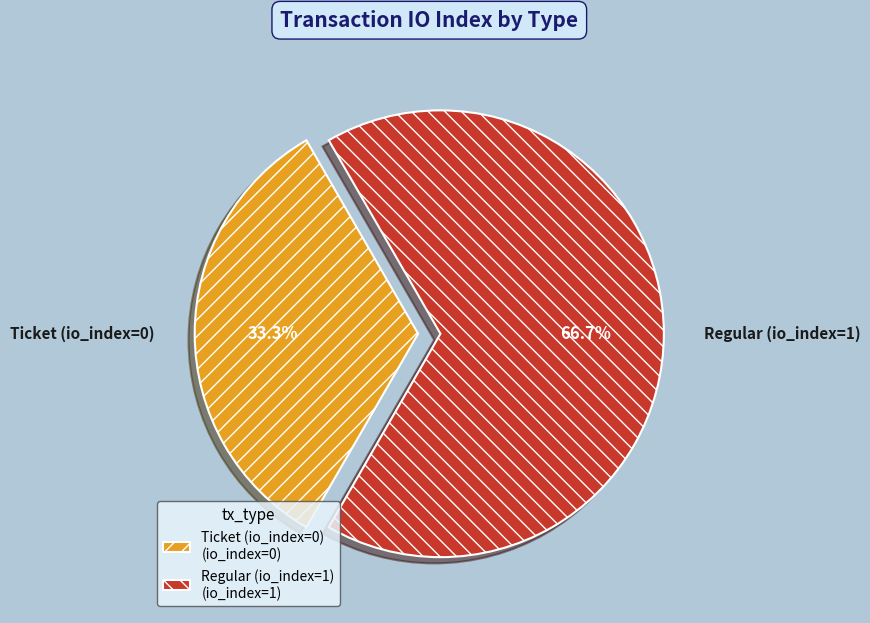

True or false: Regular (io_index=1) accounts for 95% of the total.

False